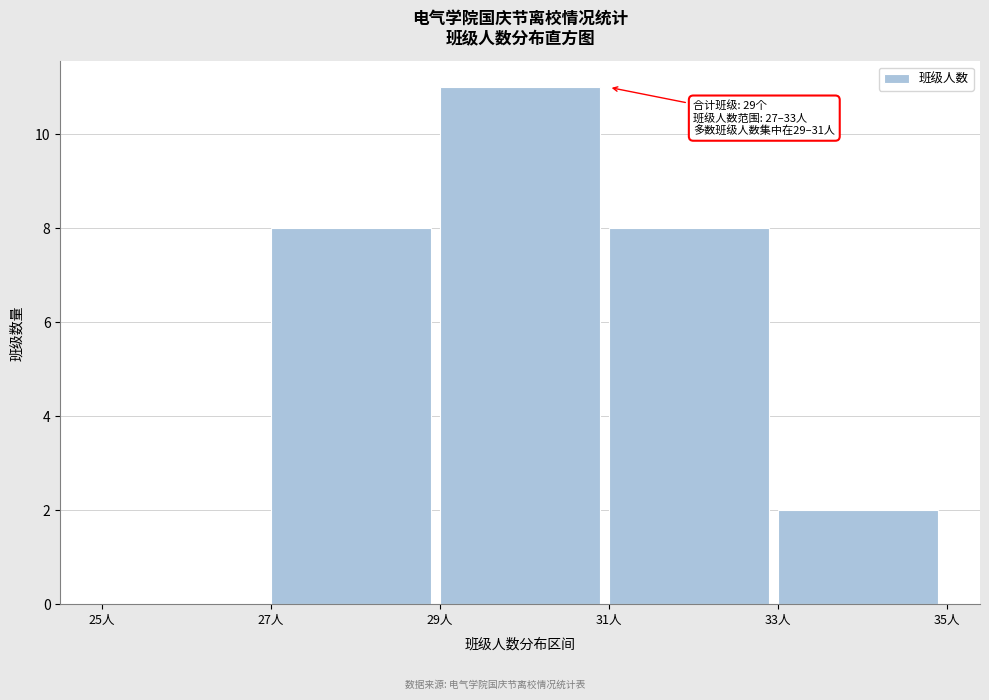

Over which range of the x-axis is the bar tallest?

29 to 31